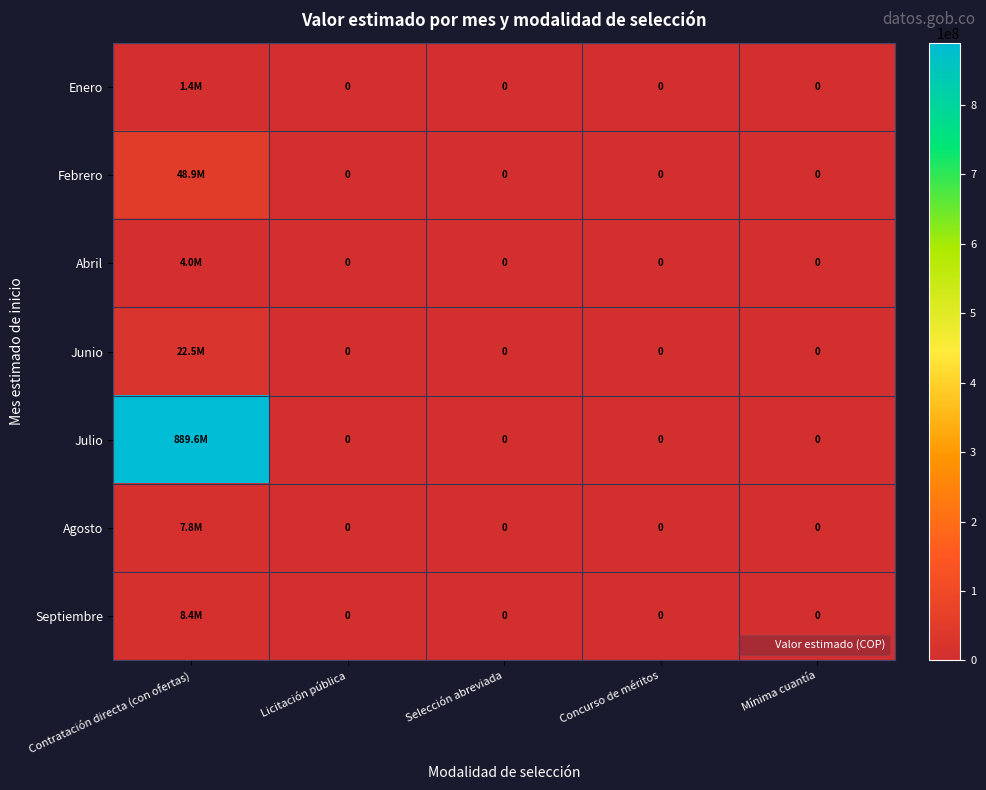

Which series has the largest range (max minus min)?

Julio